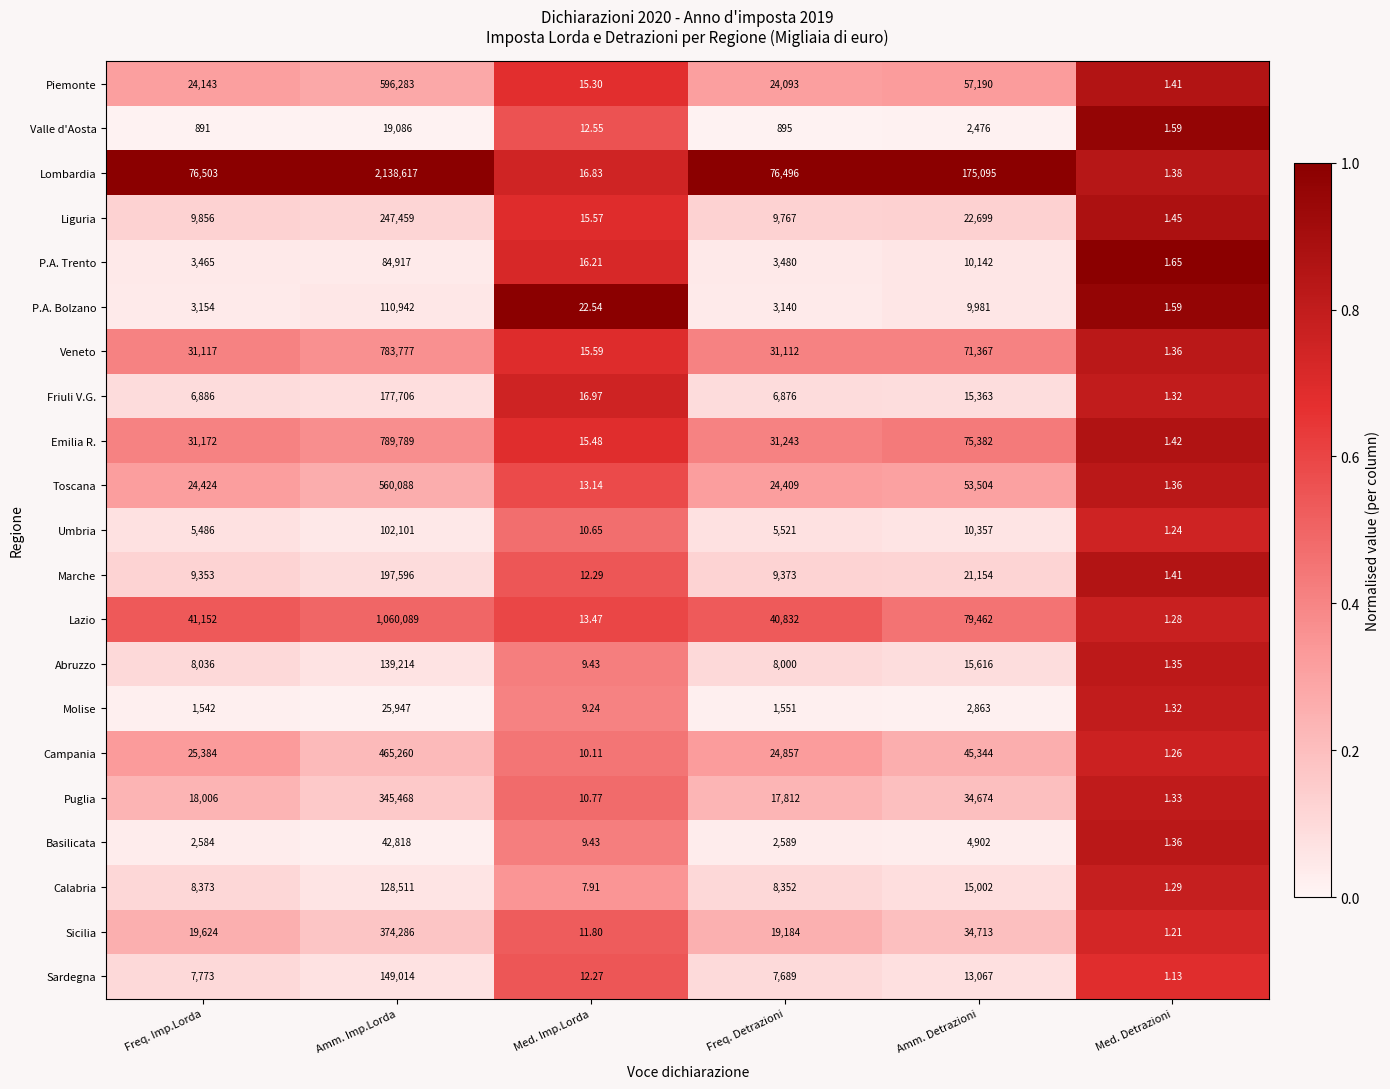

What is the greatest value displayed?

2138617.0